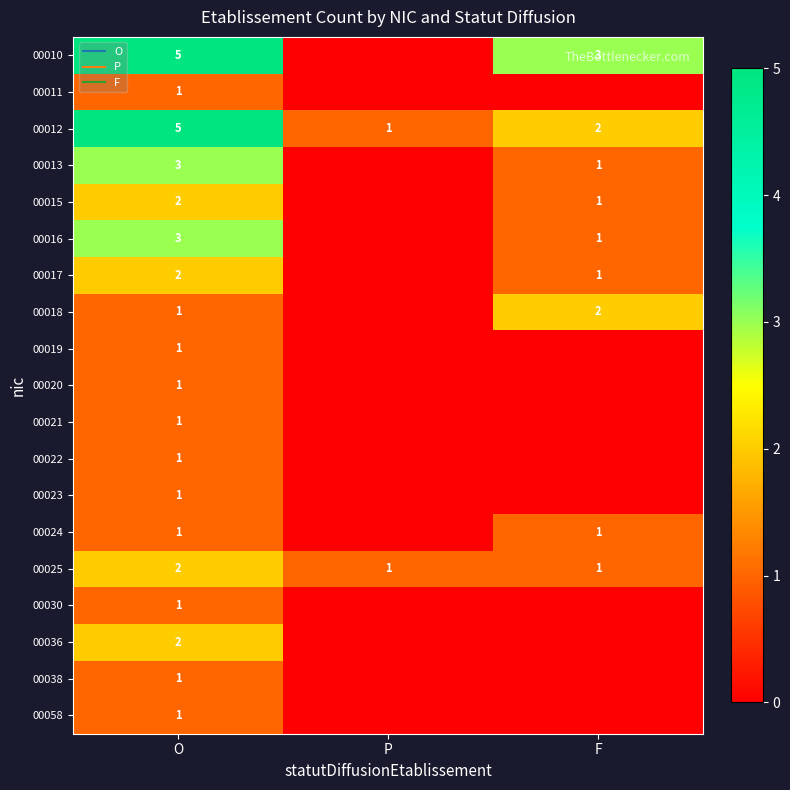

What is the highest value of the 00020 series?

1